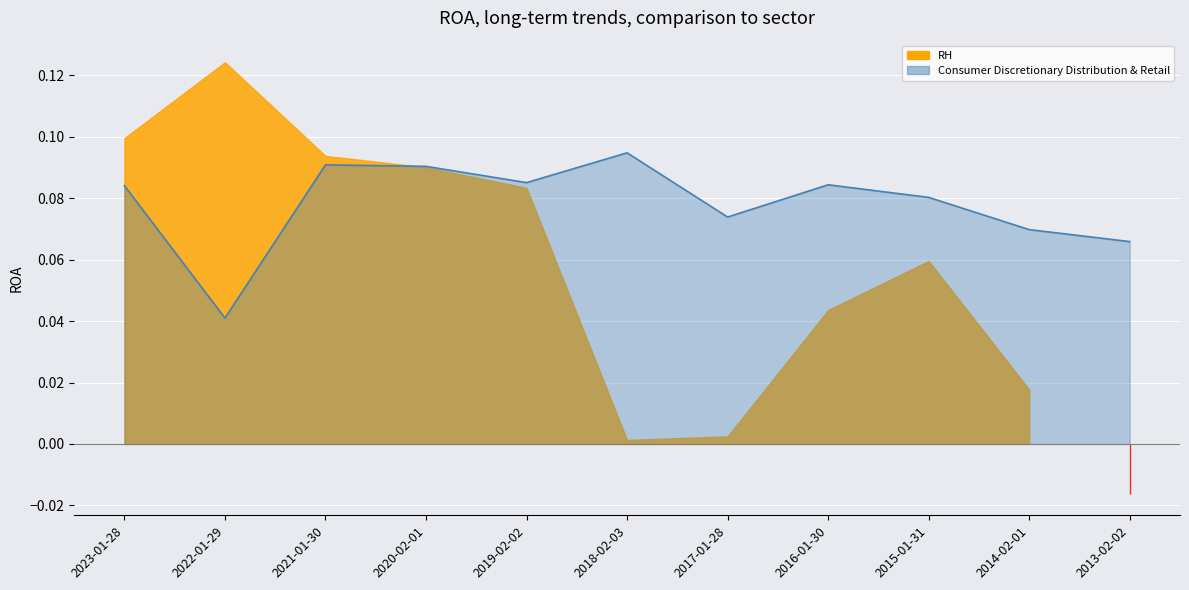

Reading left to right, what are all the values shown in this chart?

2023-01-28=0.1	2022-01-29=0.0	2021-01-30=0.1	2020-02-01=0.1	2019-02-02=0.1	2018-02-03=0.1	2017-01-28=0.1	2016-01-30=0.1	2015-01-31=0.1	2014-02-01=0.1	2013-02-02=0.1